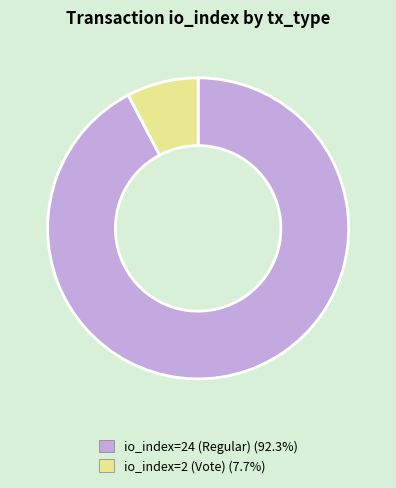

What is the smallest slice in the pie chart?

io_index=2 (Vote)